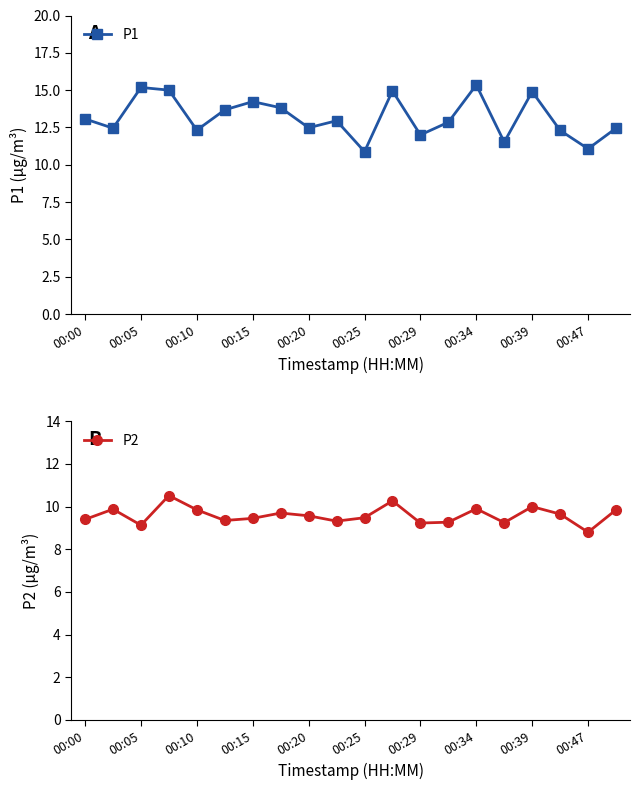

Where does the P1 series first go above 12?

00:00